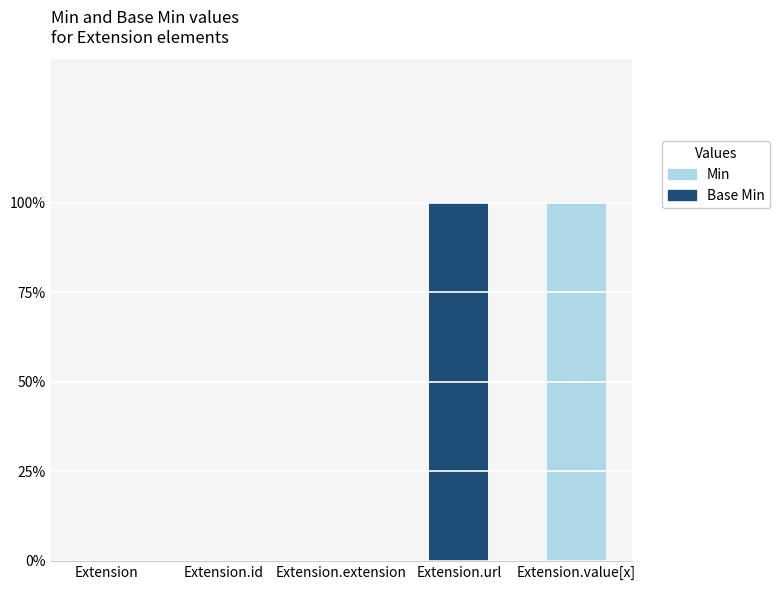

What are all the series names shown in the legend?

Min, Base Min